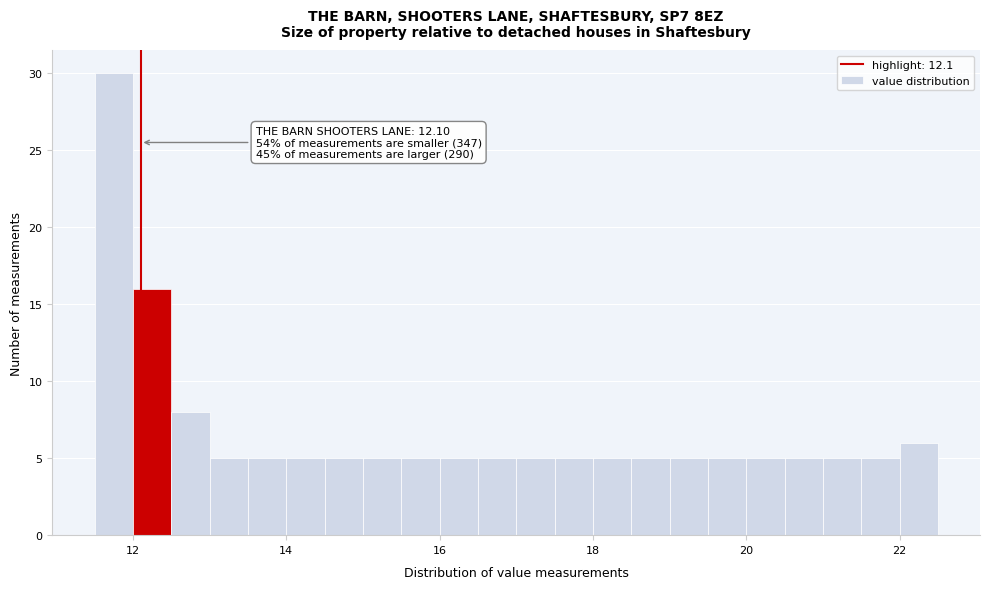

Around what value on the x-axis is the tallest bar? Give the approximate position of its centre, as read against the axis.

11.8